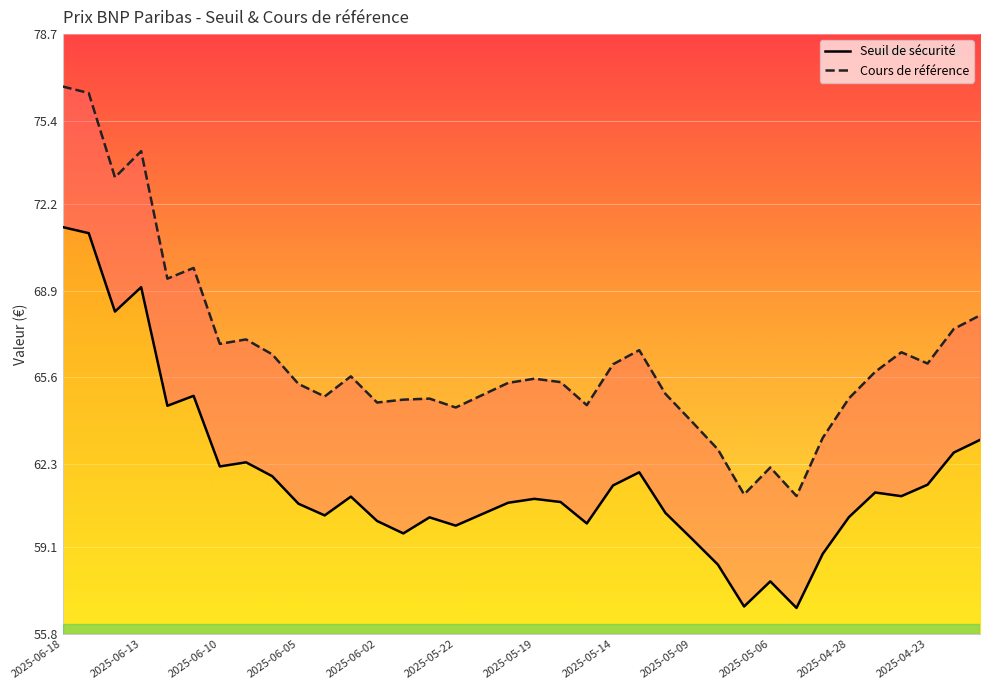

The value of Cours de référence at 34 is 67.4. True or false?

True